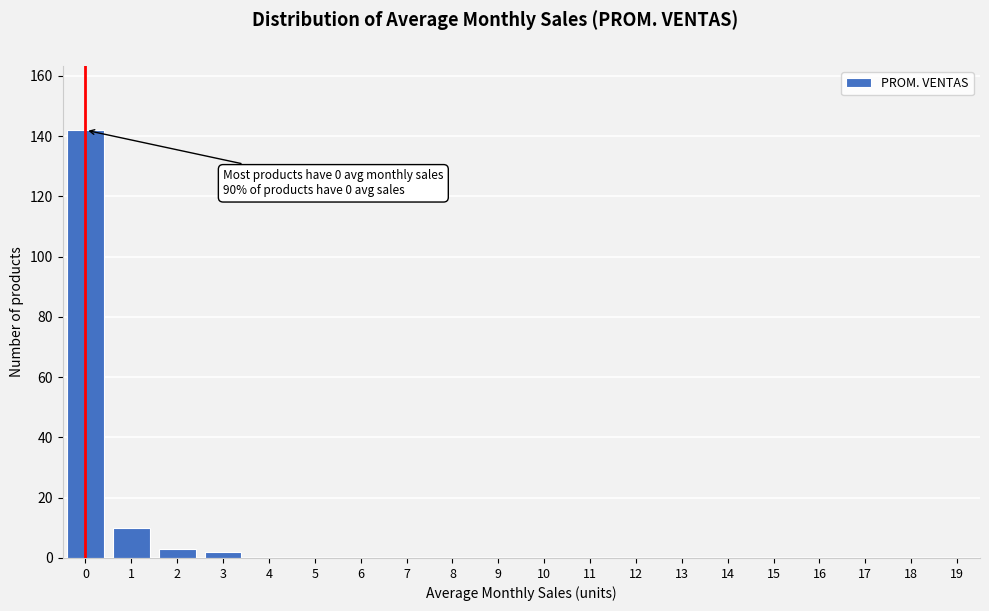

Reading left to right, list all the values displayed in this chart.

0=142	1=10	2=3	3=2	4=0	5=0	6=0	7=0	8=0	9=0	10=0	11=0	12=0	13=0	14=0	15=0	16=0	17=0	18=0	19=0